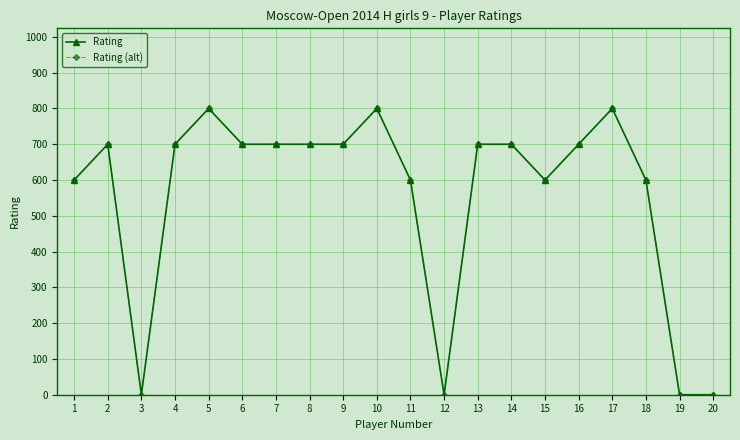

At which category does the chart reach its minimum across all series?

3